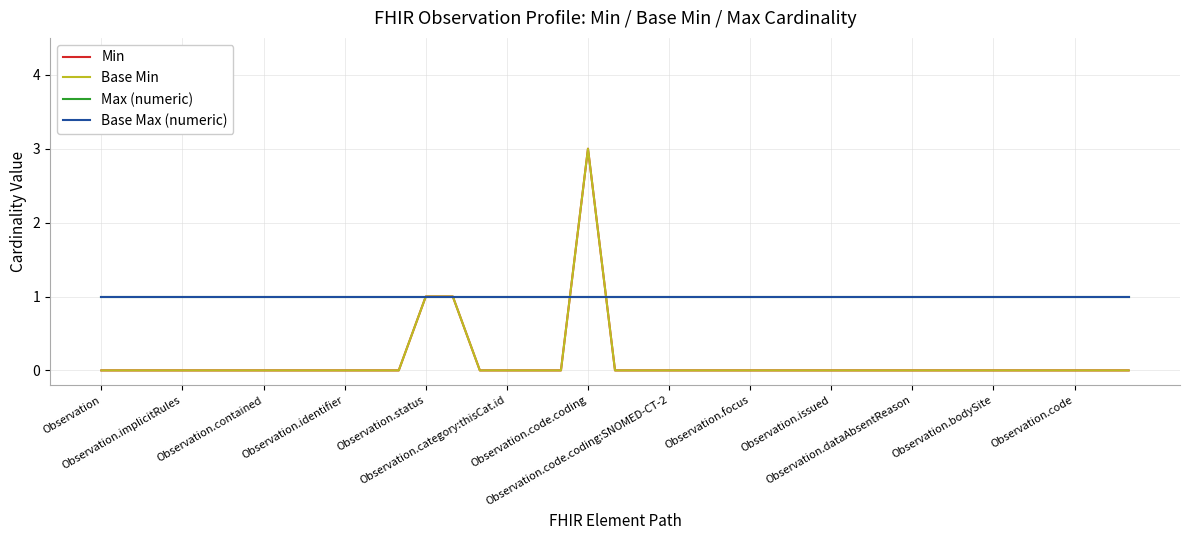

What is the value of the Max (numeric) point at the 39th from the left?

1